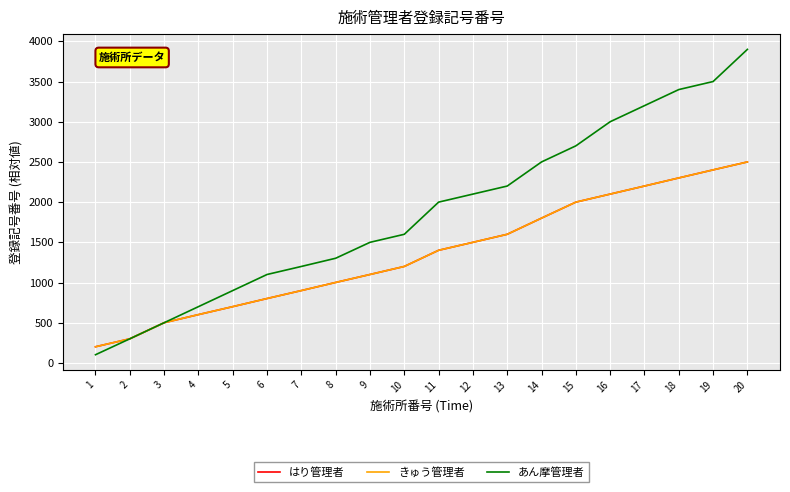

What is the sum of the あん摩管理者 values at 9 and 10?

3100